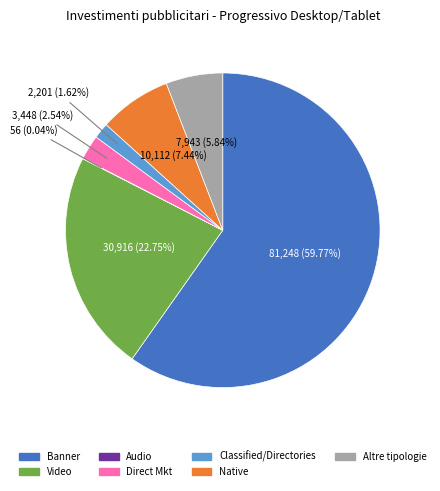

Between Native and Banner, which is larger?

Banner